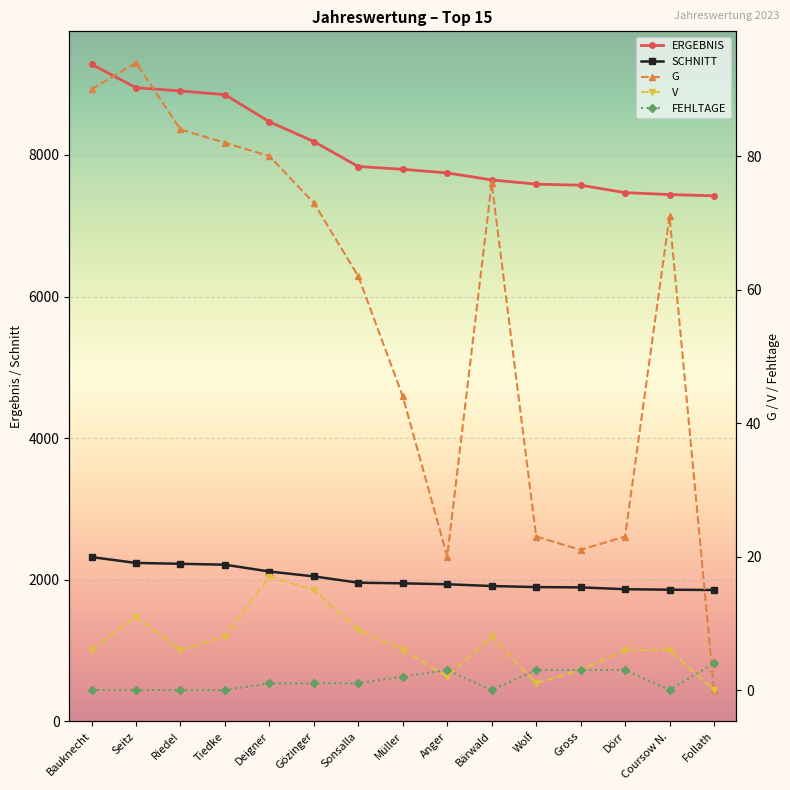

Reading right to left, extract all data points from this chart.

ERGEBNIS: 7423	7441	7468	7573	7588	7648	7746	7798	7837	8190	8469	8852	8904	8950	9282
SCHNITT: 1856	1860	1867	1893	1897	1912	1937	1950	1959	2048	2117	2213	2226	2238	2321
G: 0	71	23	21	23	76	20	44	62	73	80	82	84	94	90
V: 0	6	6	3	1	8	2	6	9	15	17	8	6	11	6
FEHLTAGE: 4	0	3	3	3	0	3	2	1	1	1	0	0	0	0